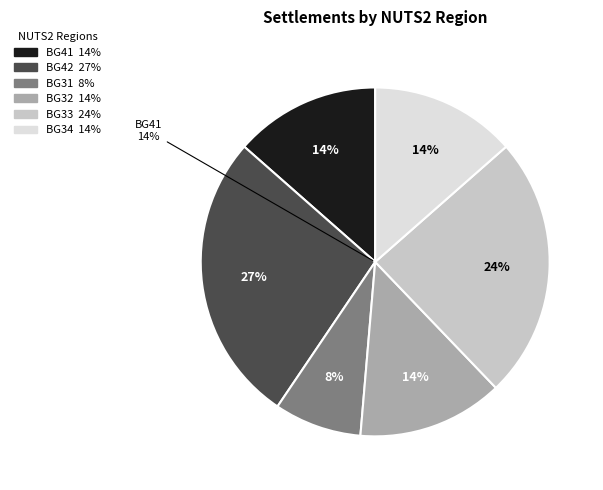

Is the sum of BG4 and BG41 greater than half?

No